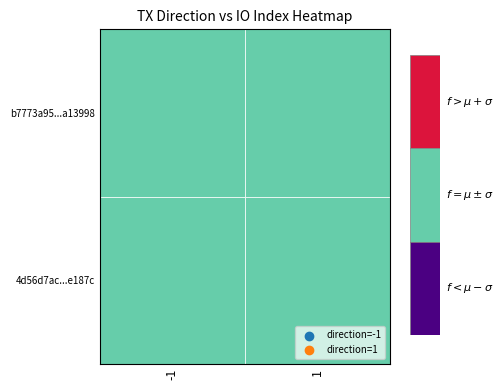

How many negative values does the b7773a95ca310f4fea3fe13db31bf2849a13998 series have?

1